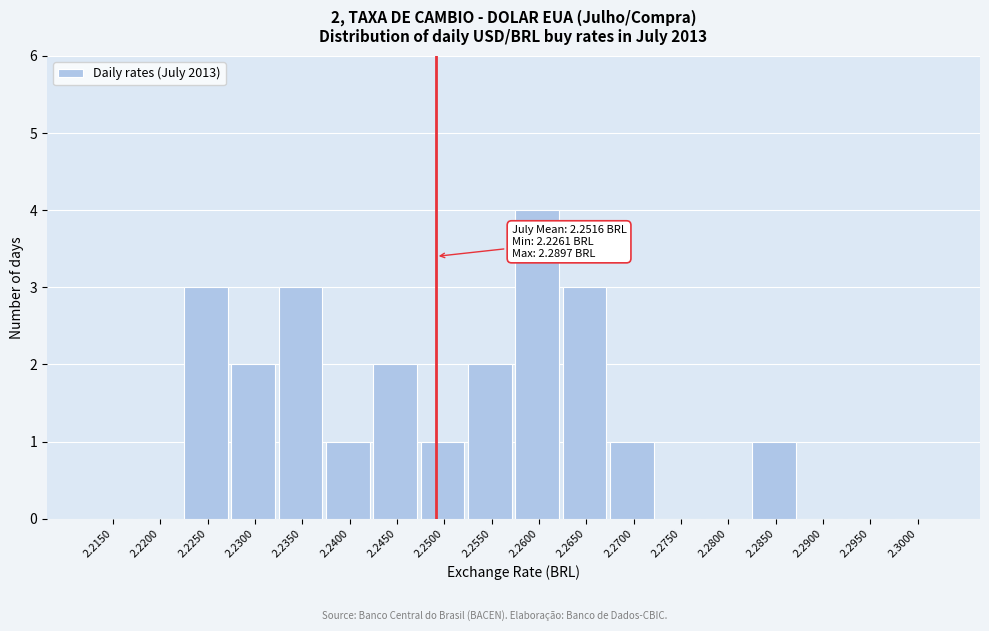

Reading left to right, what are all the values shown in this chart?

2.2150=0	2.2200=0	2.2250=3	2.2300=2	2.2350=3	2.2400=1	2.2450=2	2.2500=1	2.2550=2	2.2600=4	2.2650=3	2.2700=1	2.2750=0	2.2800=0	2.2850=1	2.2900=0	2.2950=0	2.3000=0